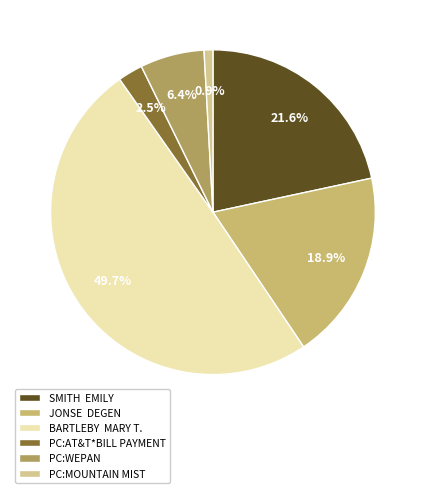

What is the ratio of the value at PC:MOUNTAIN MIST to the value at PC:WEPAN?

0.1